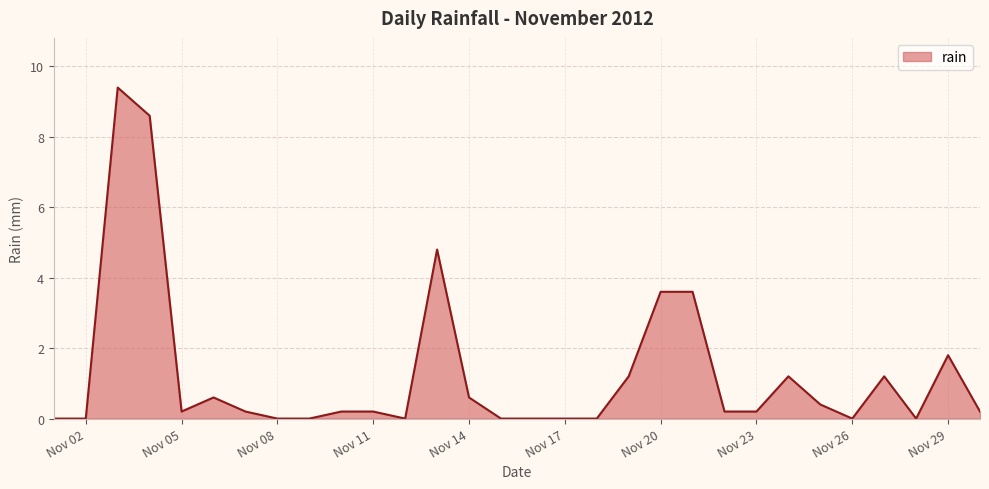

How many lines are shown in the chart?

1